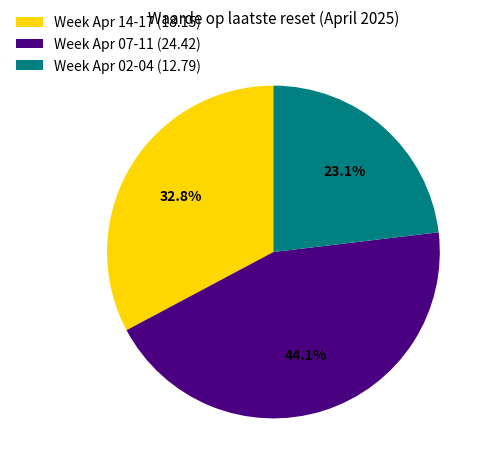

Which category has the biggest portion of the pie?

Week Apr 07-11 (24.42)